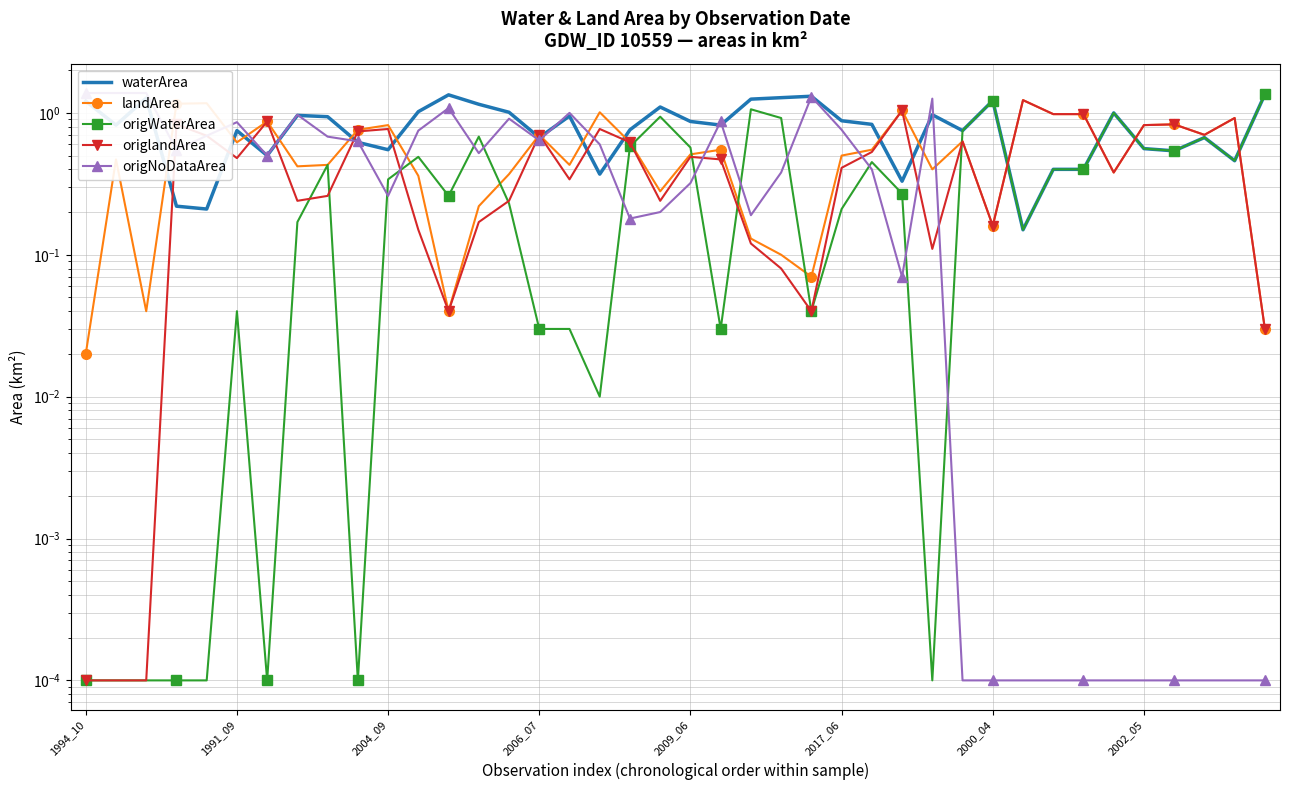

Rank the series by their maximum value, from highest to lowest.

origNoDataArea, waterArea, origWaterArea, landArea, origlandArea